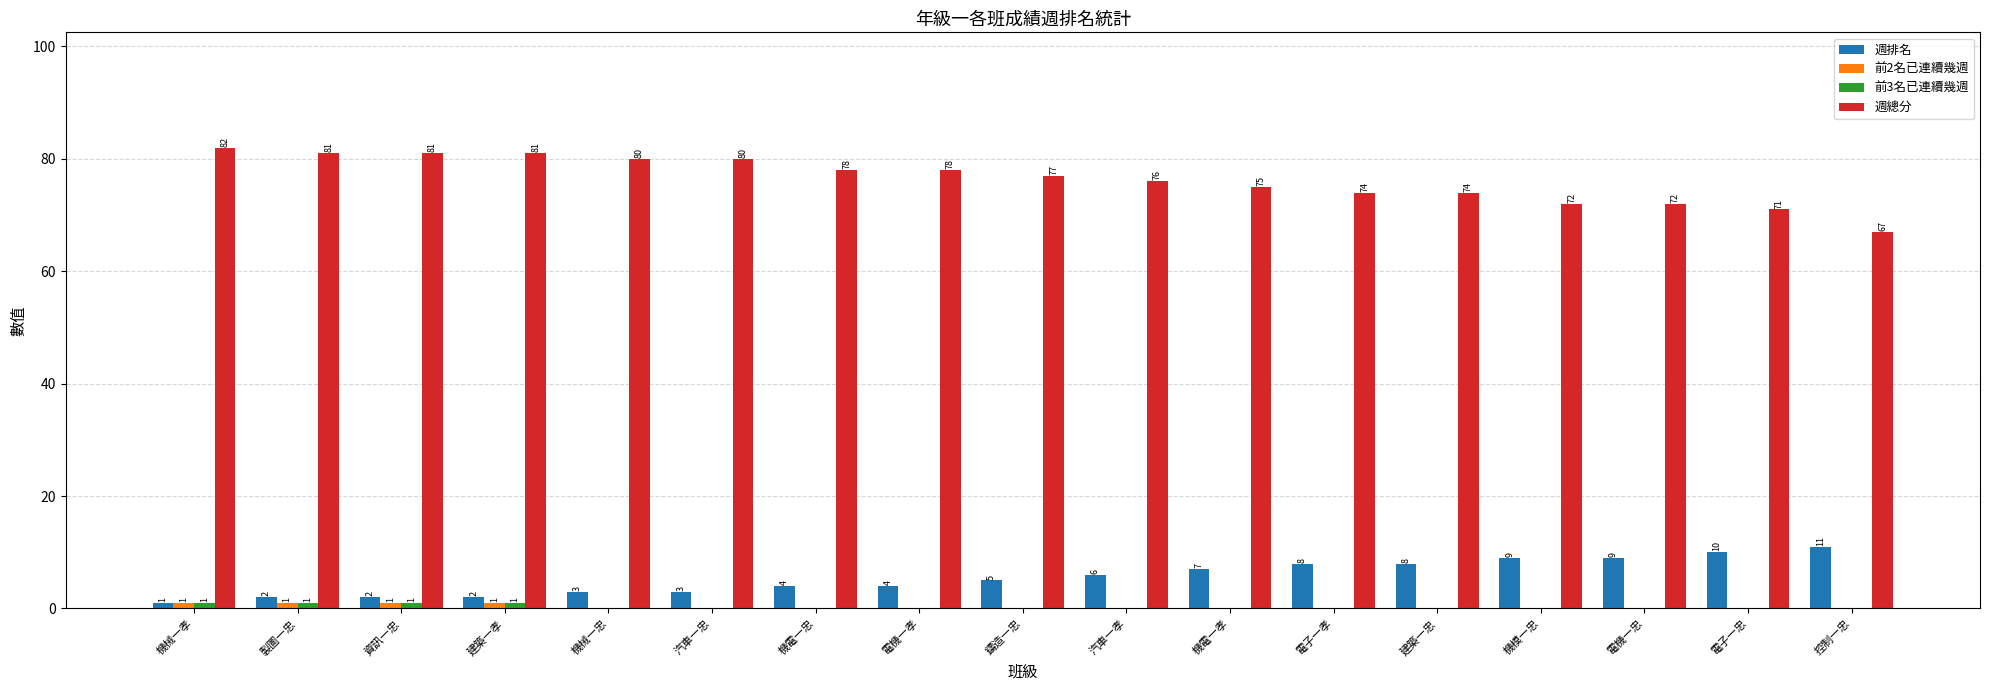

Where does the 週總分 series first go above 77?

機械一孝